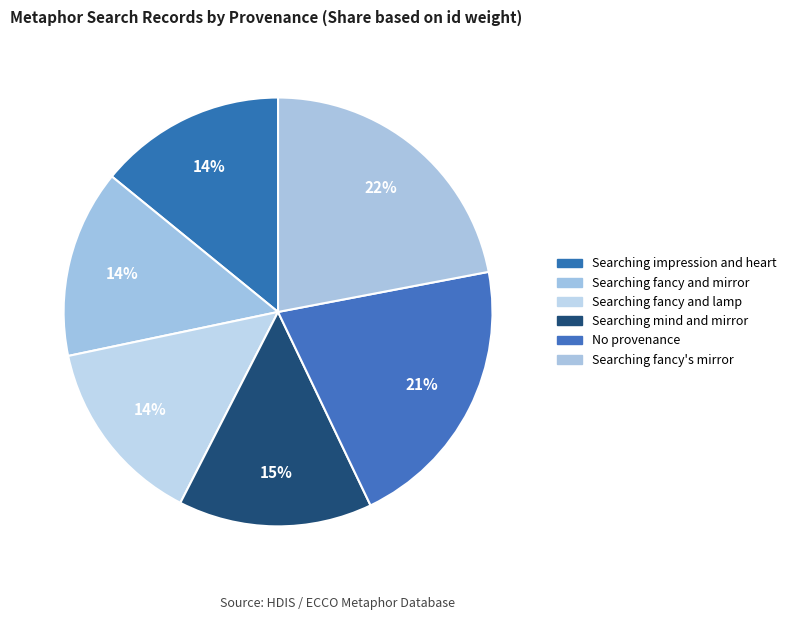

What portion of the pie excludes Searching fancy and lamp?

85.8%